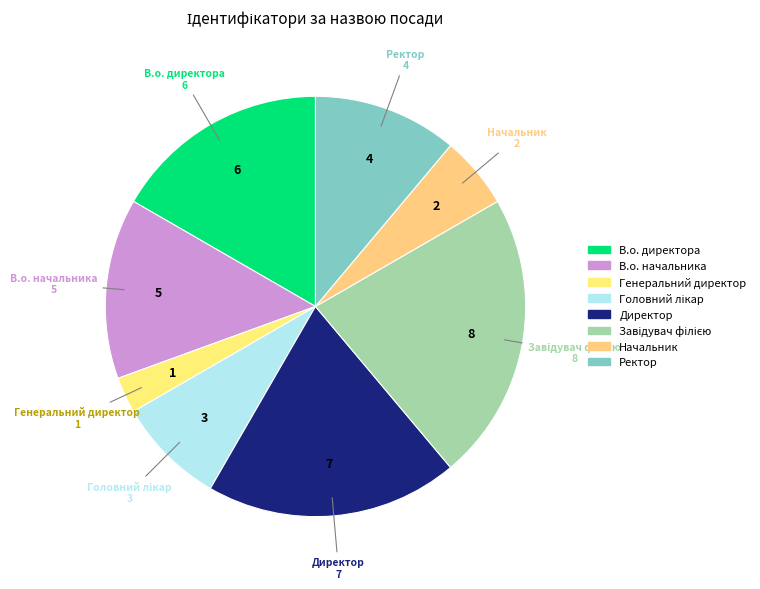

Between Начальник and В.о. начальника, which is larger?

В.о. начальника